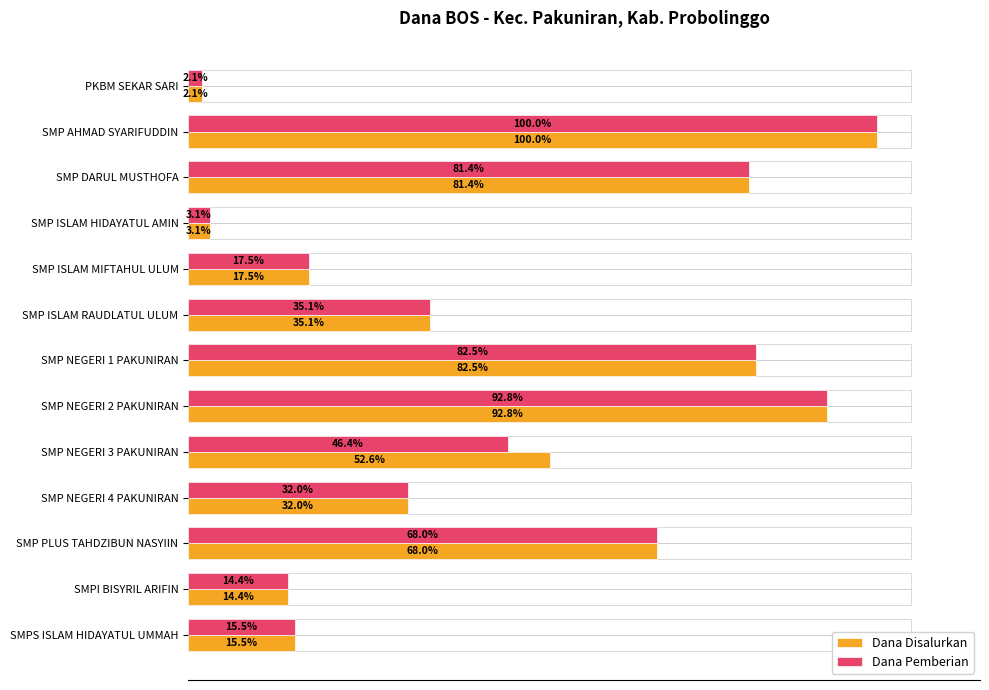

Reading right to left, transcribe all the data shown in this chart.

Dana Disalurkan: 5625000	5250000	24750000	11625000	19125000	33750000	30000000	12750000	6375000	1125000	29625000	36375000	750000
Dana Pemberian: 5625000	5250000	24750000	11625000	16875000	33750000	30000000	12750000	6375000	1125000	29625000	36375000	750000